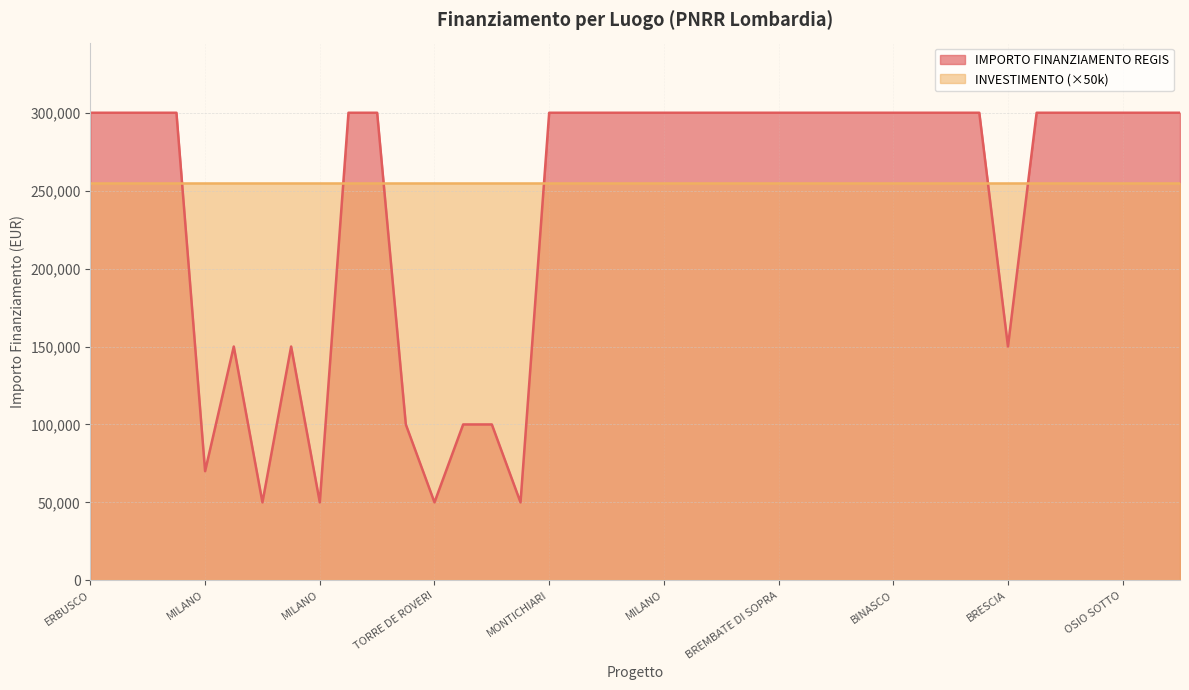

How many data points are less than 300000?

11